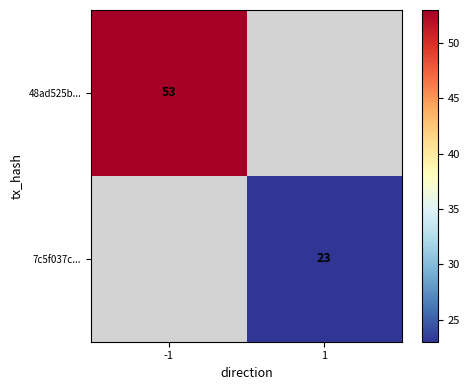

The value of 7c5f037c... at 1 is 23. True or false?

True